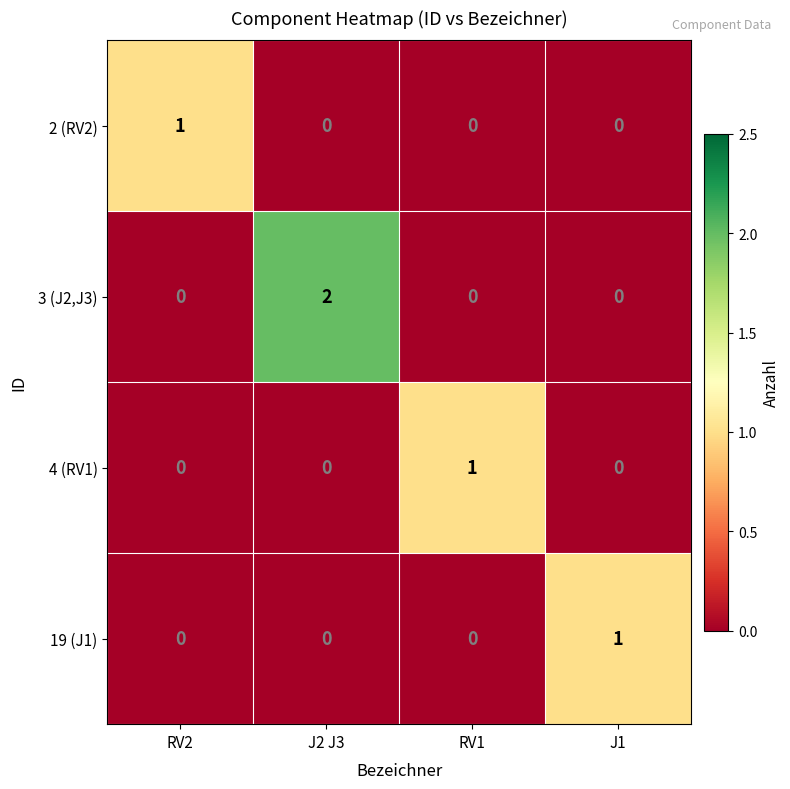

Is the value of 2 (RV2) at J2 J3 greater than the value of 19 (J1) at J1?

No